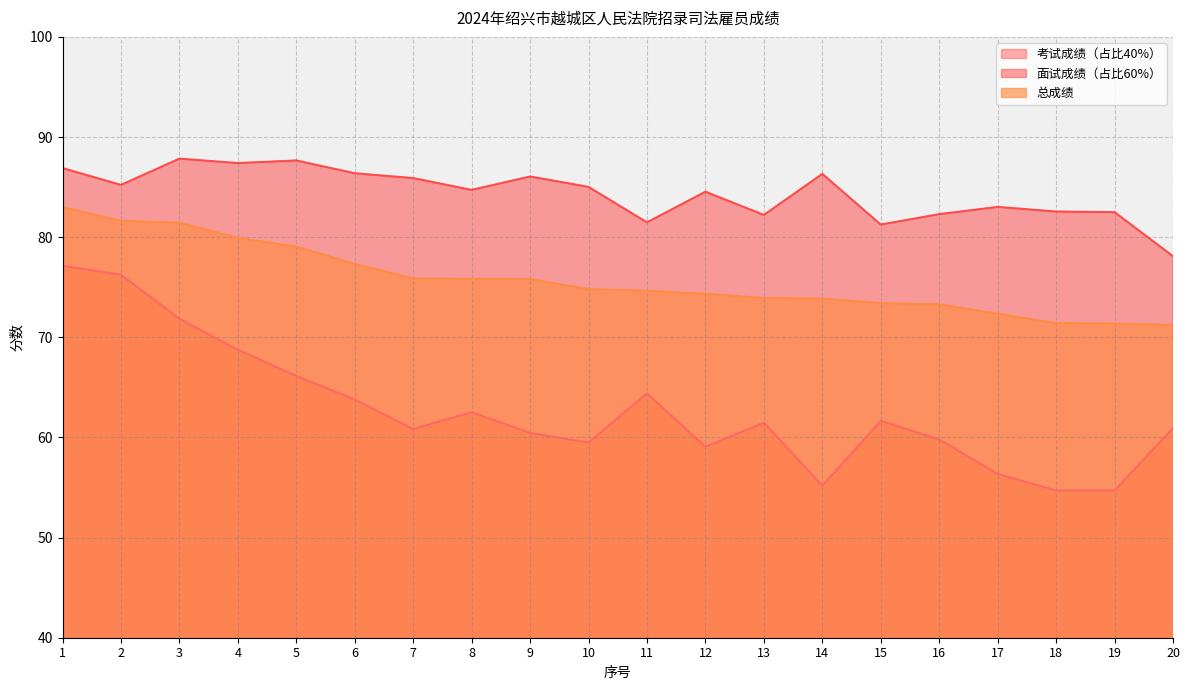

What is the average value of the 面试成绩（占比60%） series?

84.4